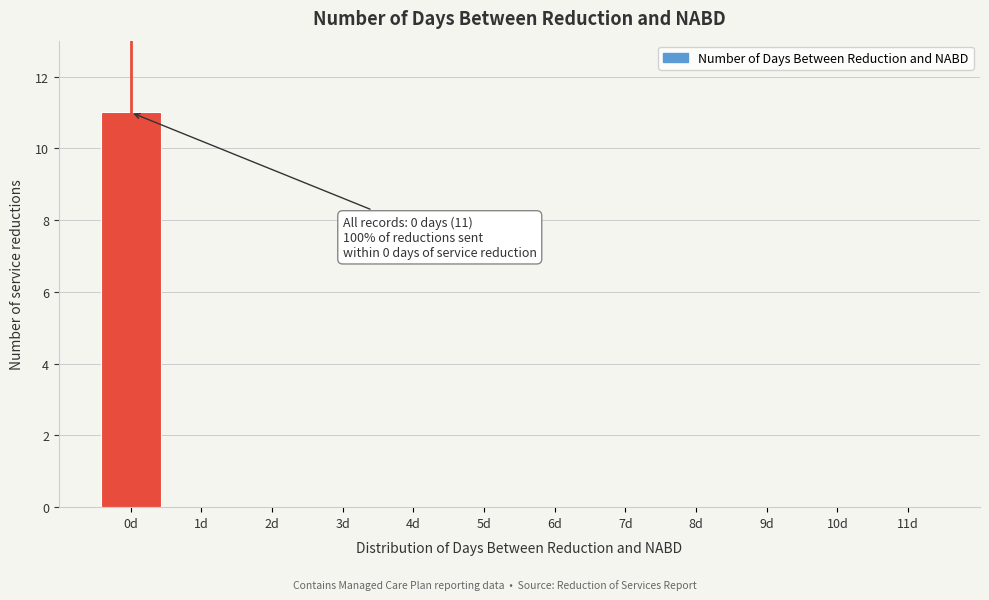

Reading right to left, extract all data points from this chart.

11d=0	10d=0	9d=0	8d=0	7d=0	6d=0	5d=0	4d=0	3d=0	2d=0	1d=0	0d=11